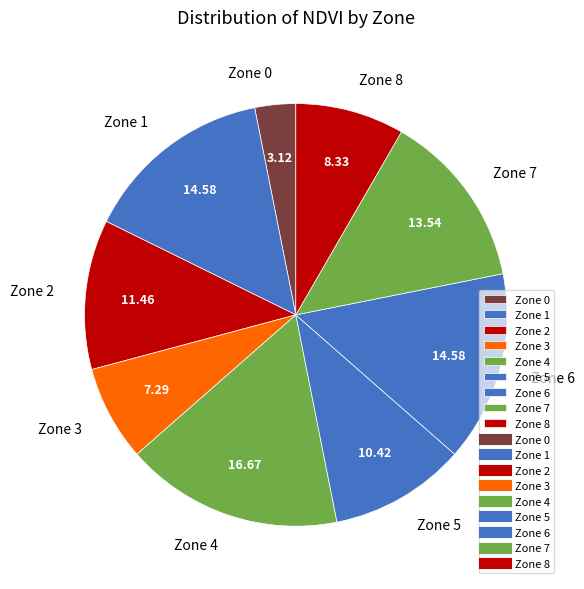

Which slice is the largest?

Zone 4